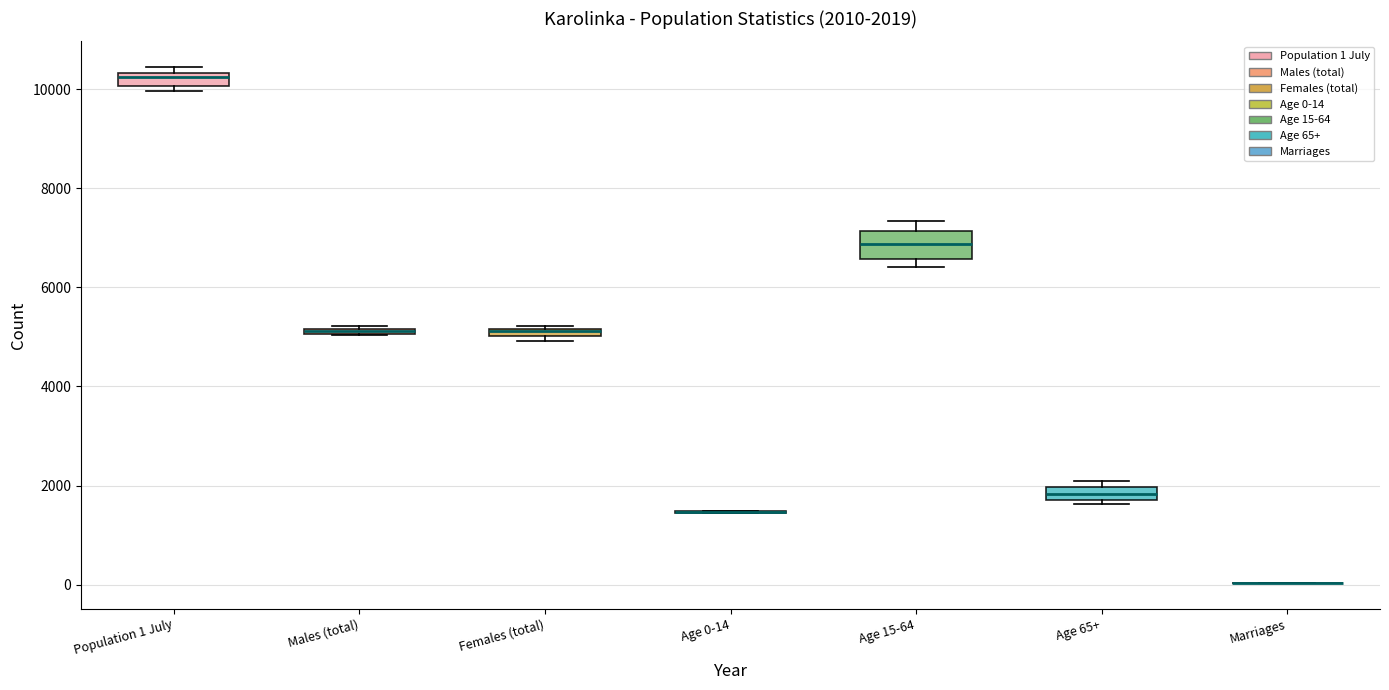

Comparing the boxes themselves (not the whiskers), which one is the tallest?

Age 15-64